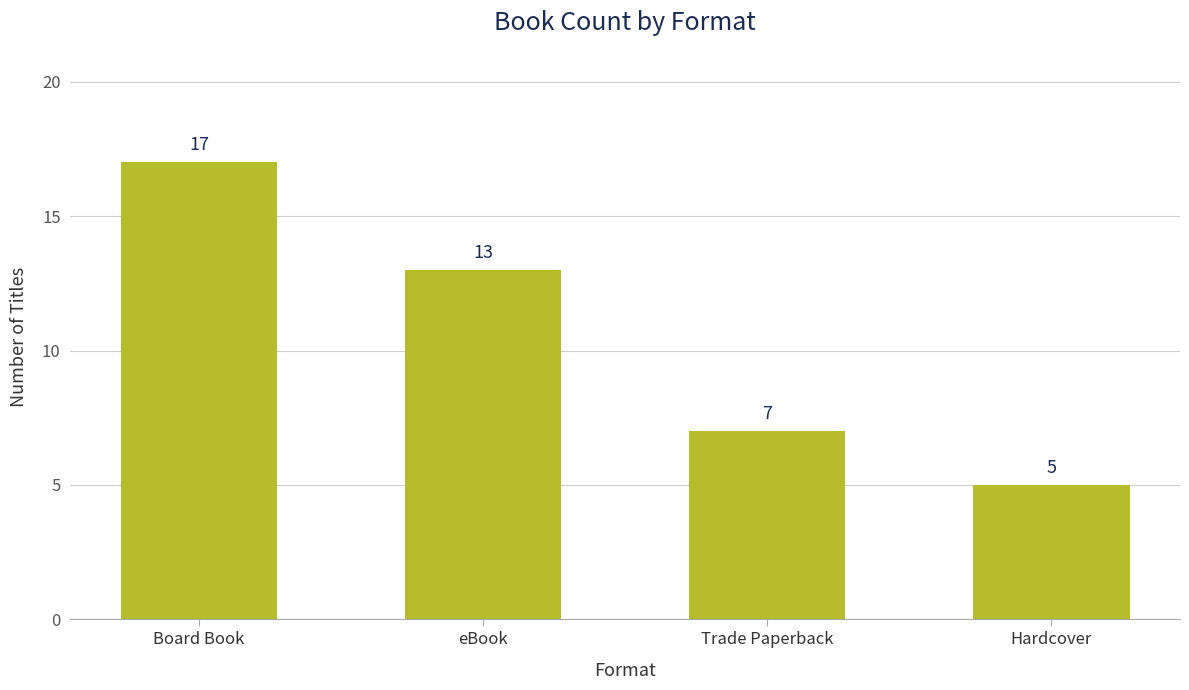

Where is the data nearest to the value 11?

eBook